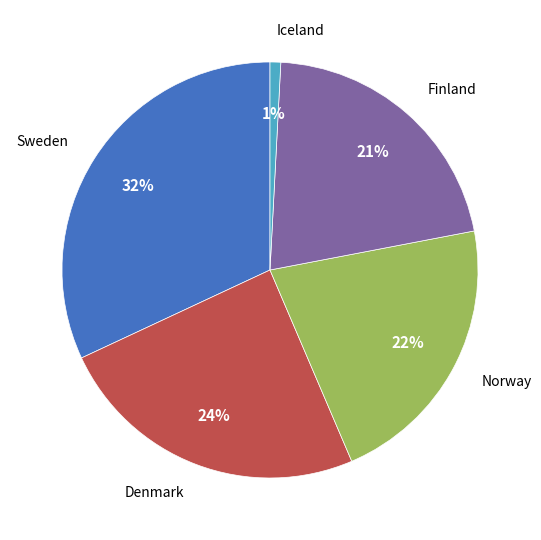

Approximately how many times larger is the value at Norway compared to Denmark?

0.9